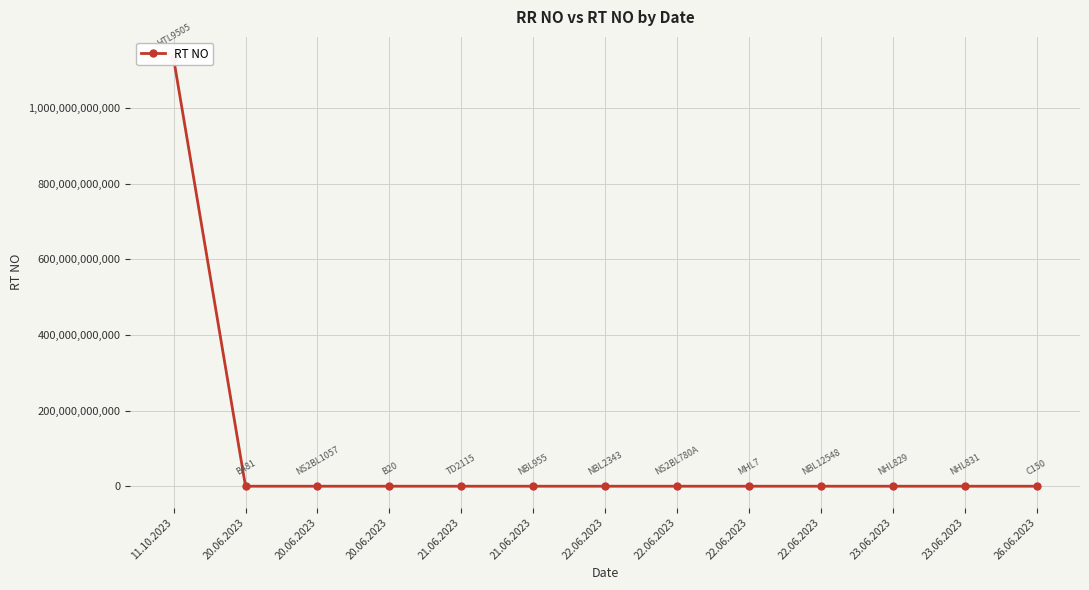

What is the difference between the values at 26.06.2023 and 20.06.2023?

9500